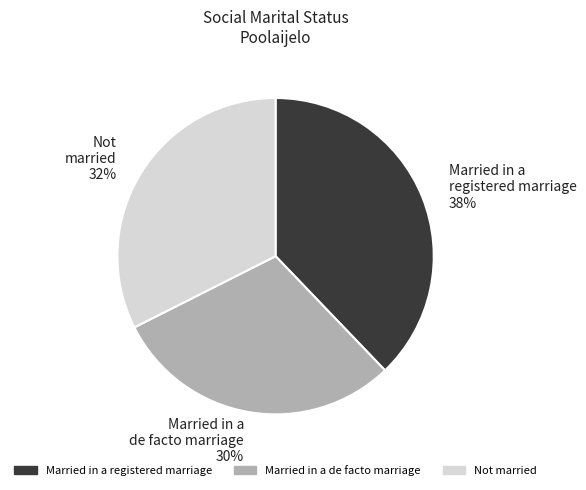

To the nearest percent, what portion does Not married 32% represent?

32%